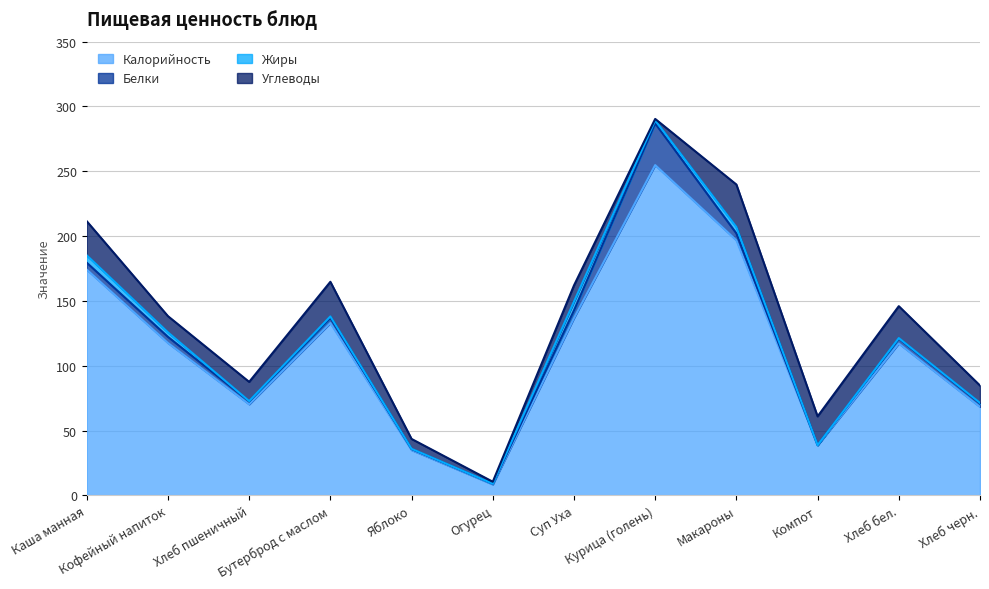

Which category has the lowest value across all series?

Компот